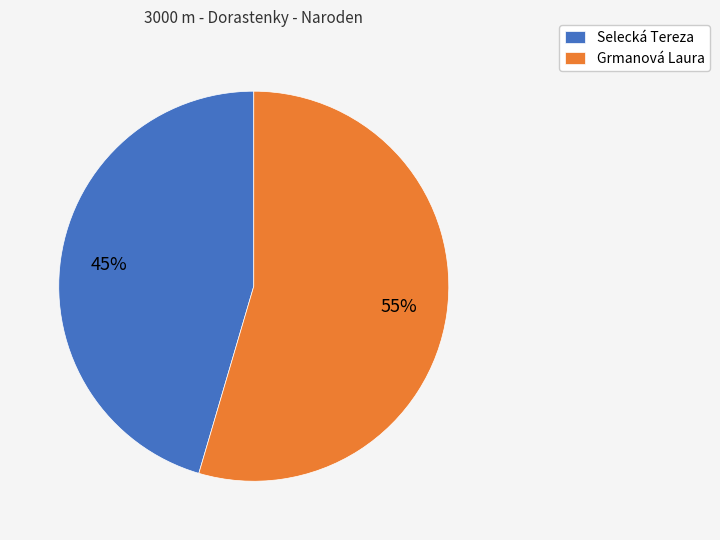

Between Selecká Tereza and Grmanová Laura, which is larger?

Grmanová Laura